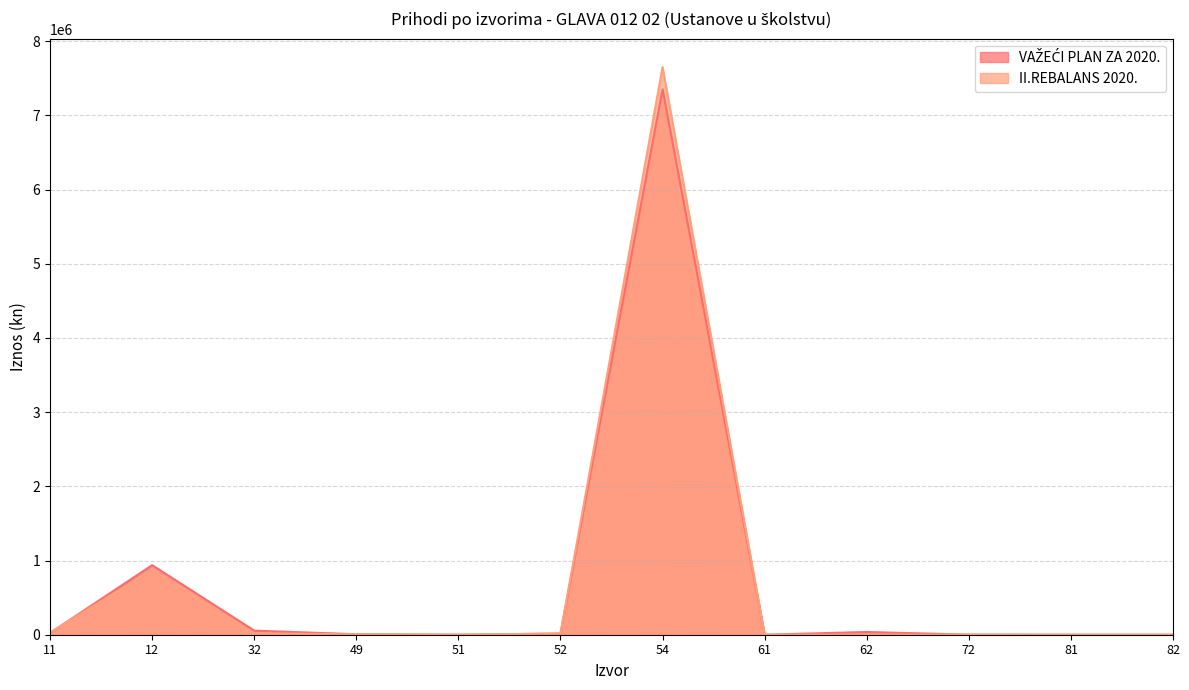

True or false: VAŽEĆI PLAN ZA 2020. has more than 0 interior local peaks.

True